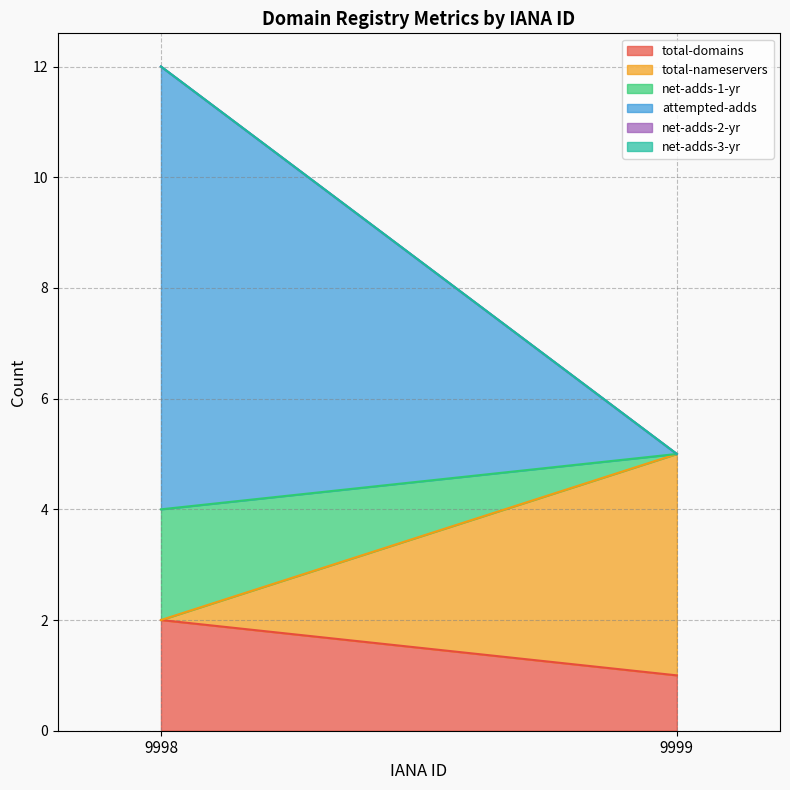

What is the difference between the maximum and minimum values in the total-nameservers series?

4